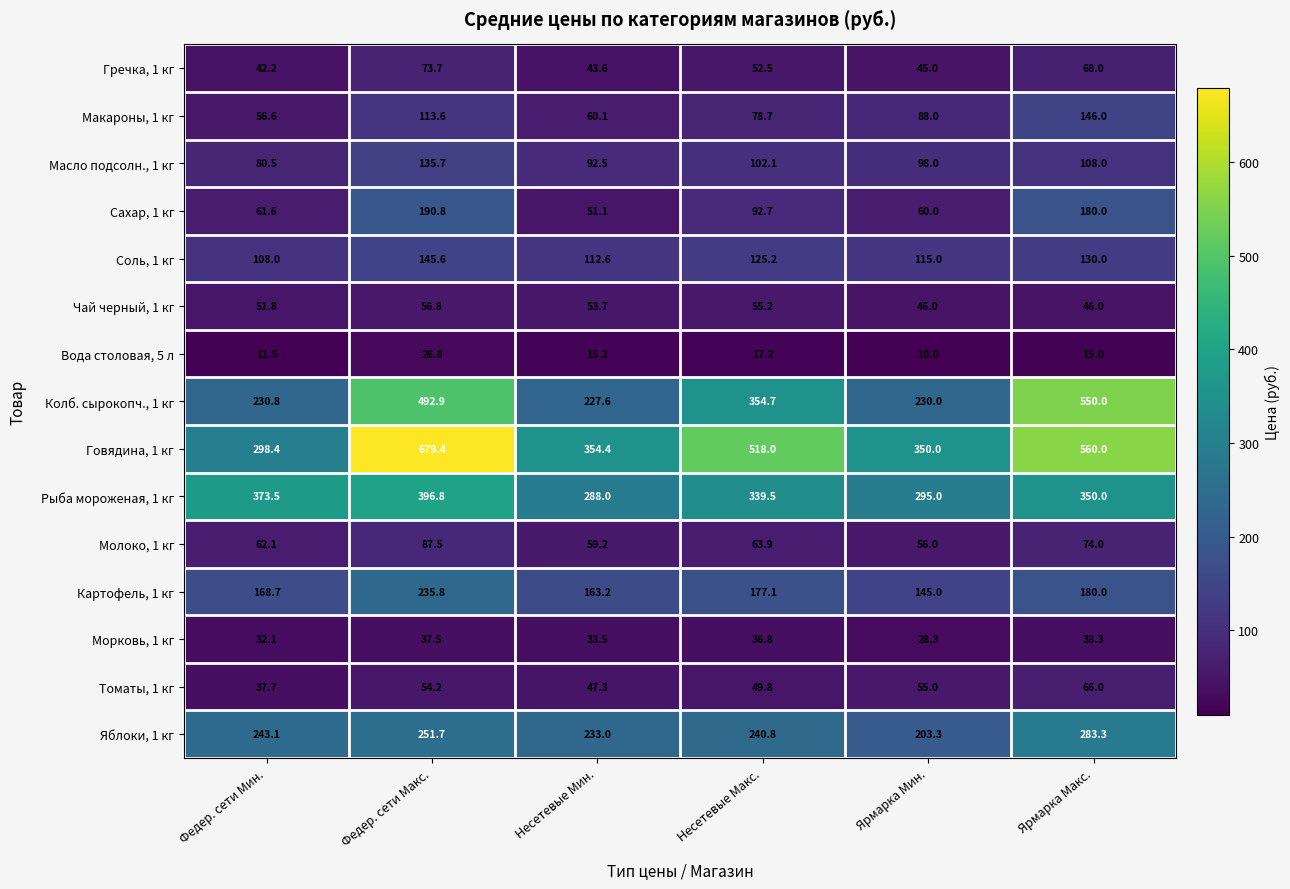

Where does the Гречка, 1 кг series first go above 52?

Федер. сети Макс.